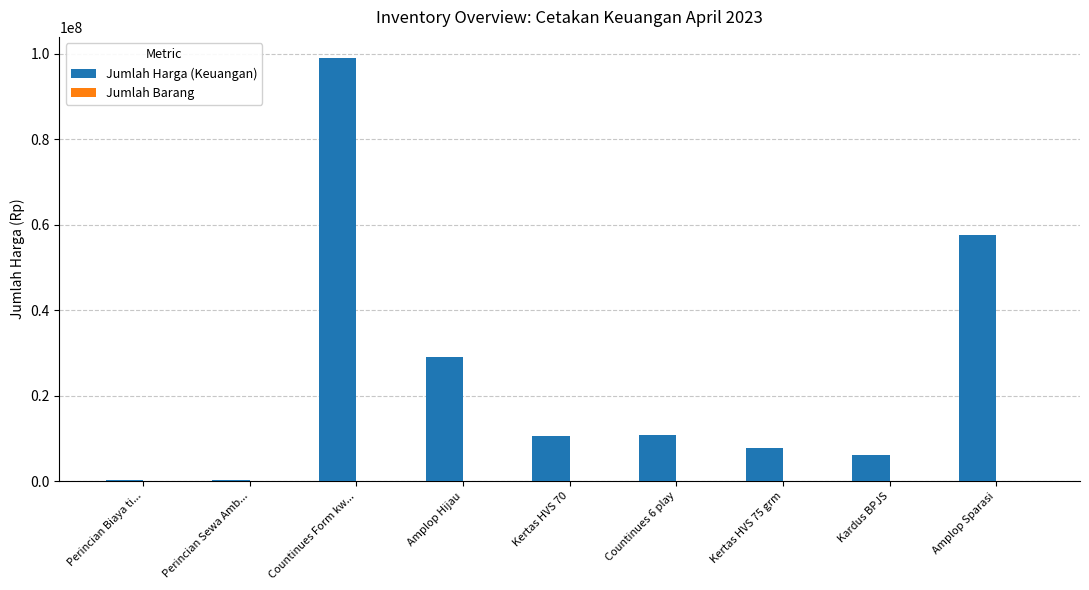

What is the sum of all Jumlah Harga (Keuangan) values?

221339900